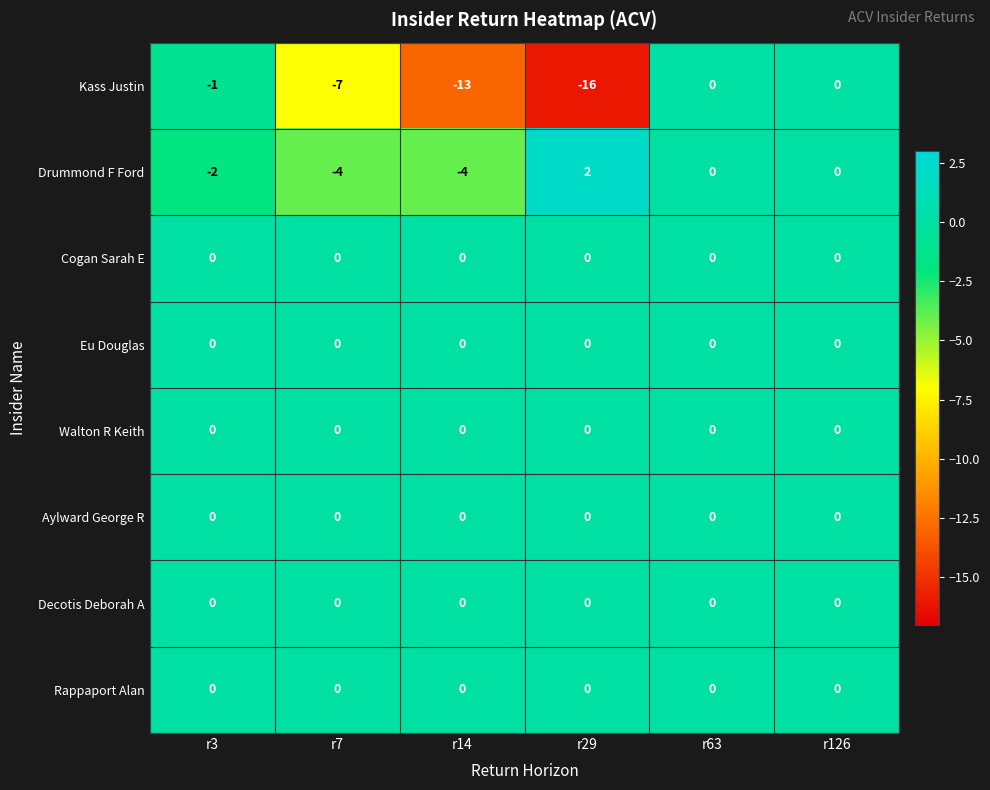

True or false: Decotis Deborah A has a value of 0 at r63.

True